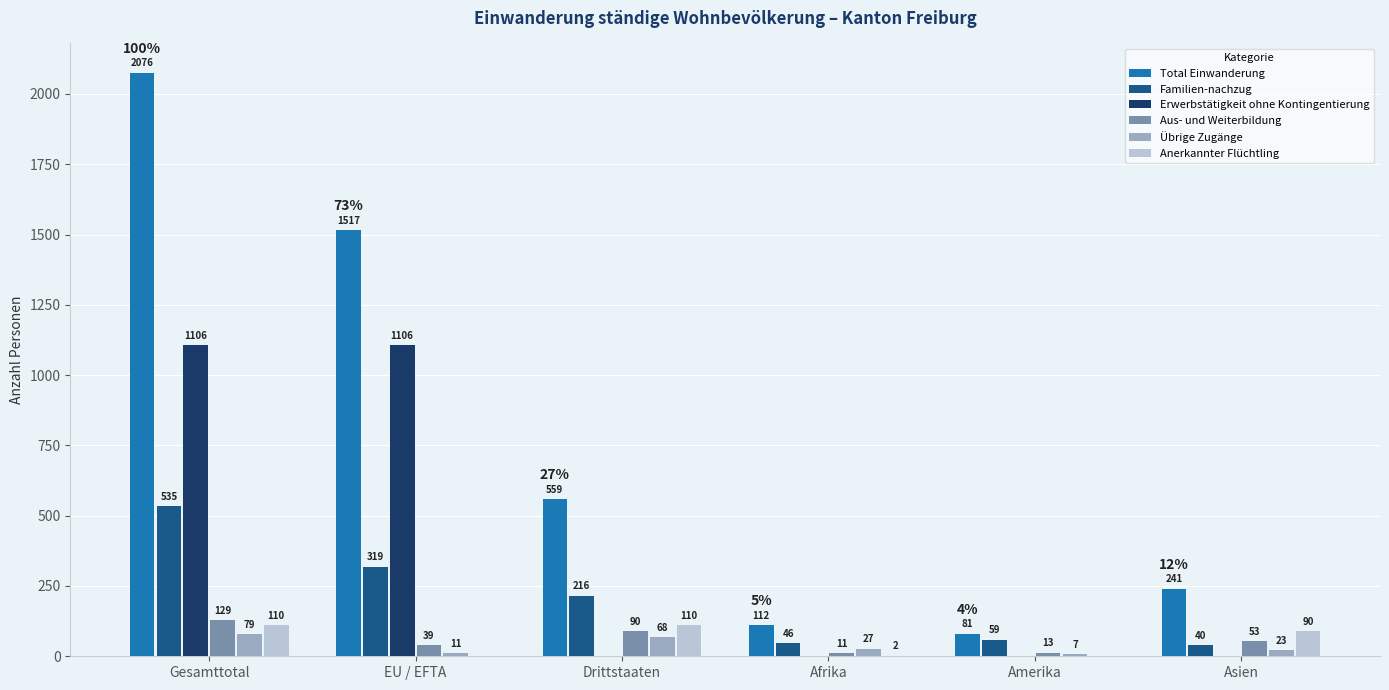

The value of Aus- und Weiterbildung at Gesamttotal is 129. True or false?

True